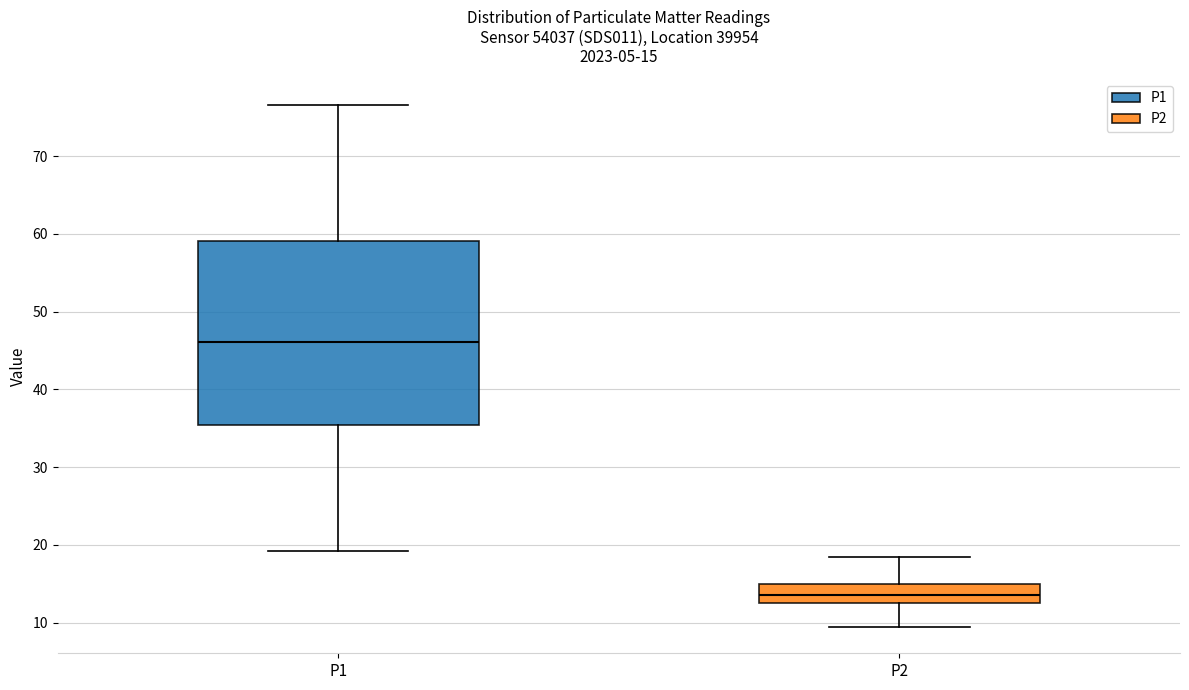

Comparing the boxes themselves (not the whiskers), which one is the tallest?

P1